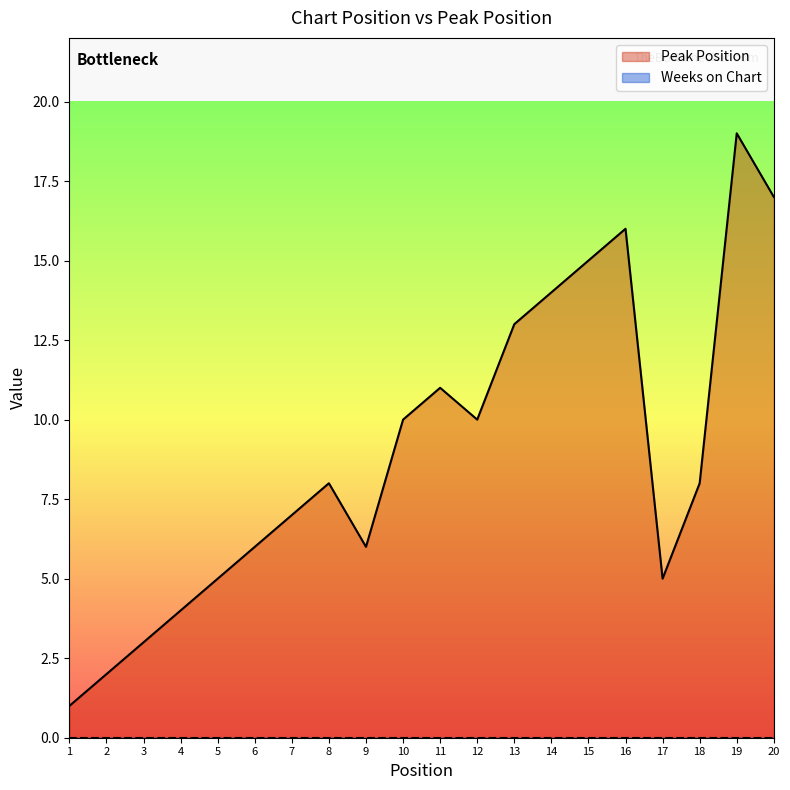

List the labels in order of value, smallest first.

1, 2, 3, 4, 5, 17, 6, 9, 7, 8, 18, 10, 12, 11, 13, 14, 15, 16, 20, 19